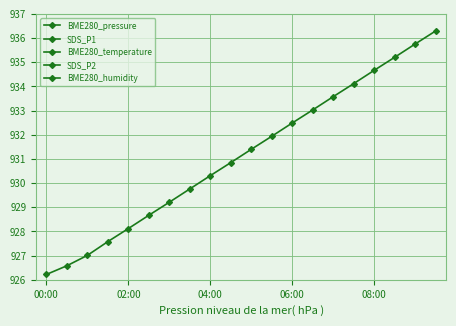

Where is the first local maximum for BME280_humidity?

06:00